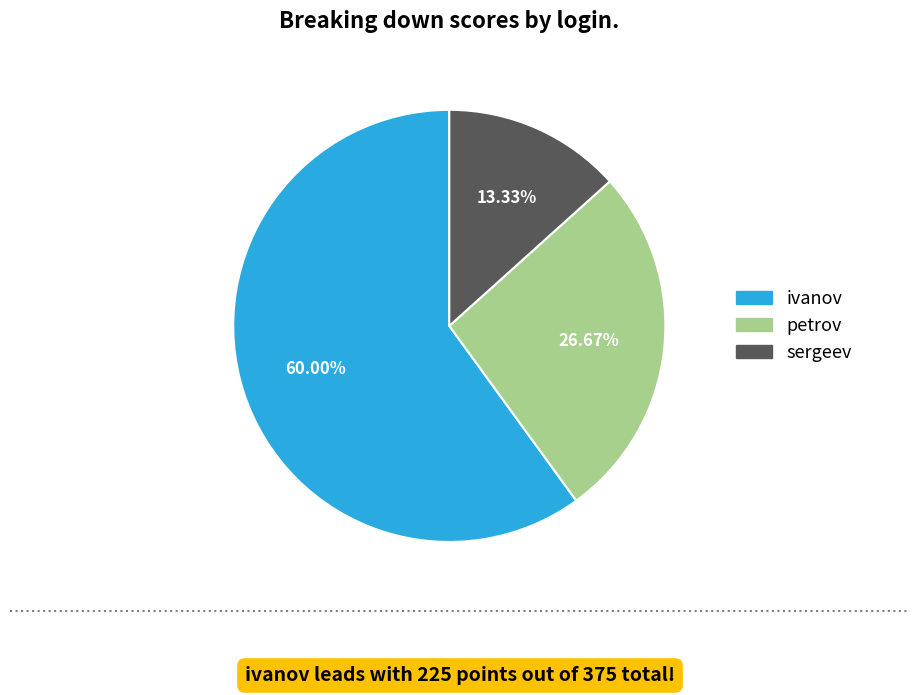

True or false: petrov accounts for 27% of the total.

True